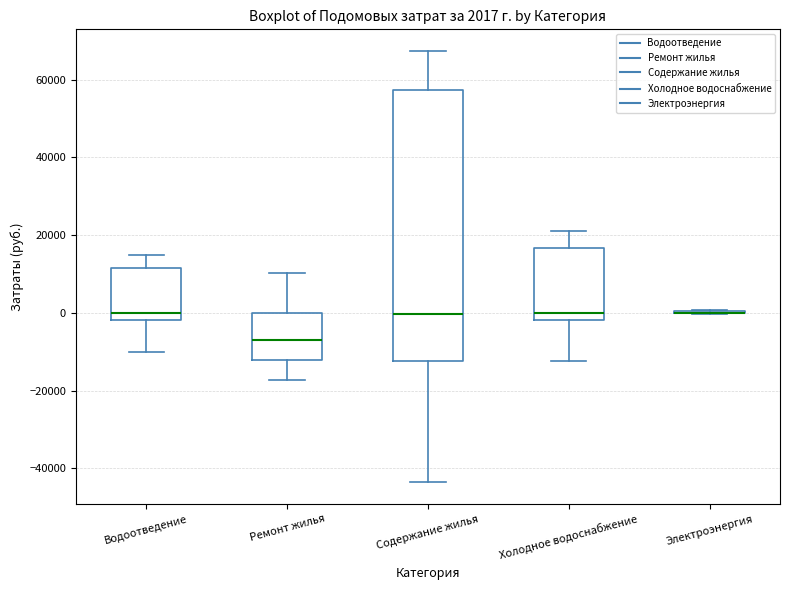

Which box is the tallest, from its lower edge to its upper edge?

Содержание жилья